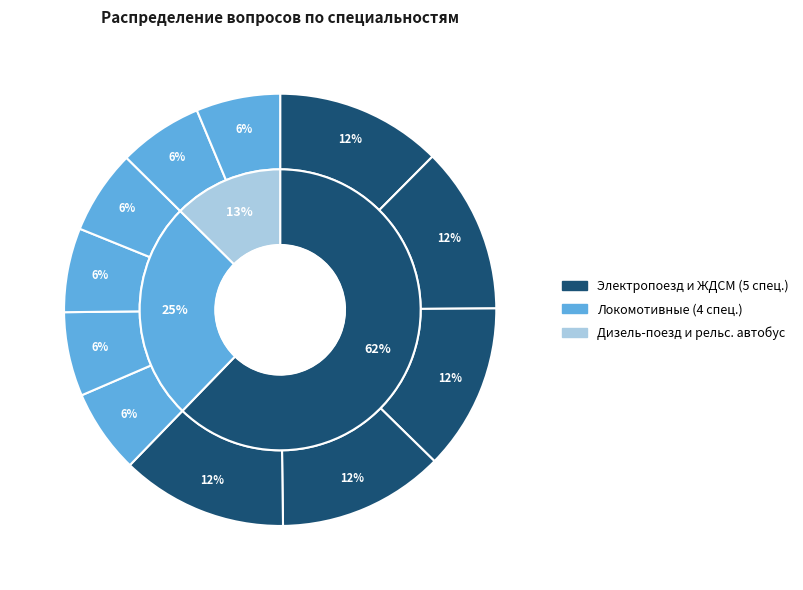

To the nearest percent, what percentage of the pie is Машинист газотурбовоза?

6%